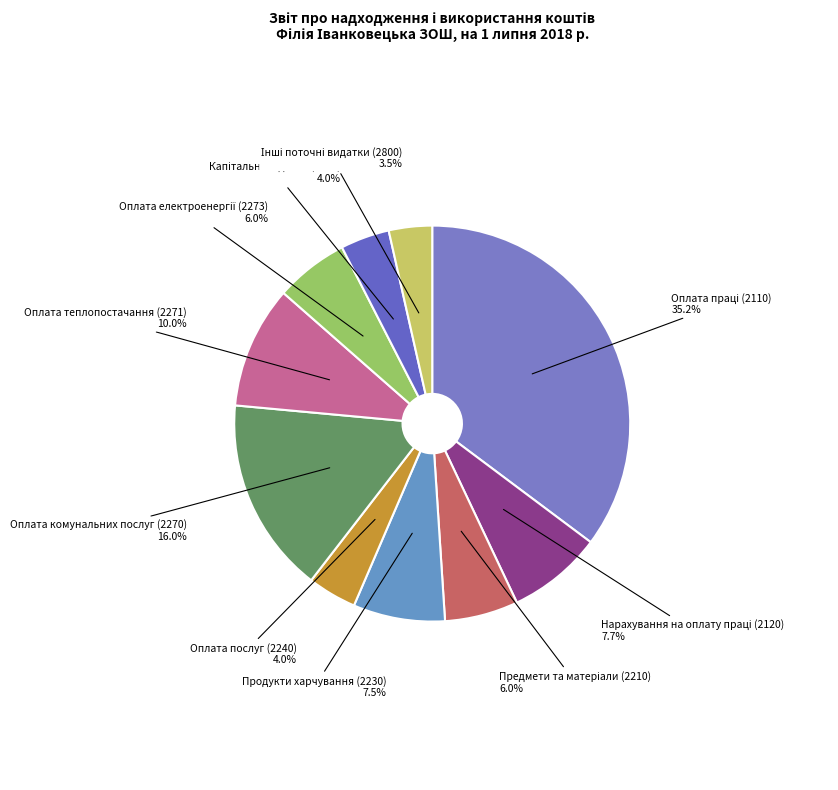

Between Оплата комунальних послуг (2270) and Оплата послуг (2240), which is larger?

Оплата комунальних послуг (2270)